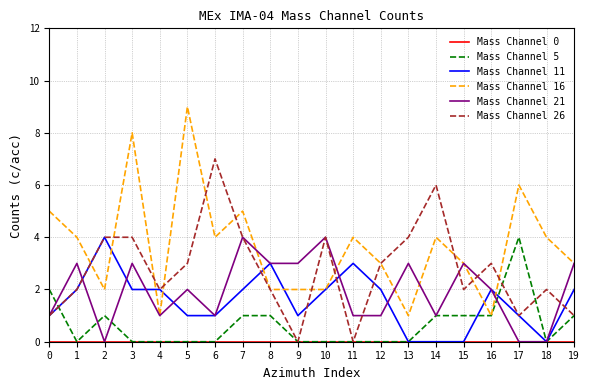

True or false: Mass Channel 5 has a value of 3 at 11.

False